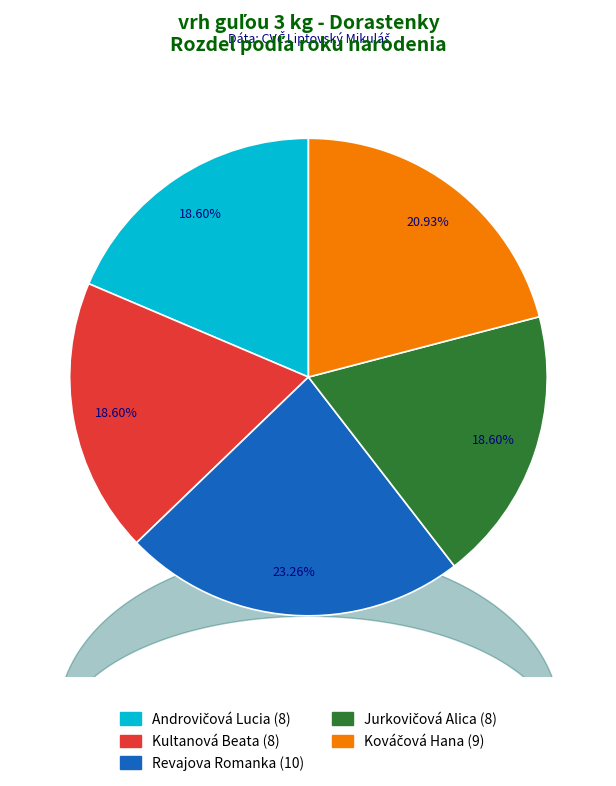

True or false: Kultanová Beata accounts for 19% of the total.

True